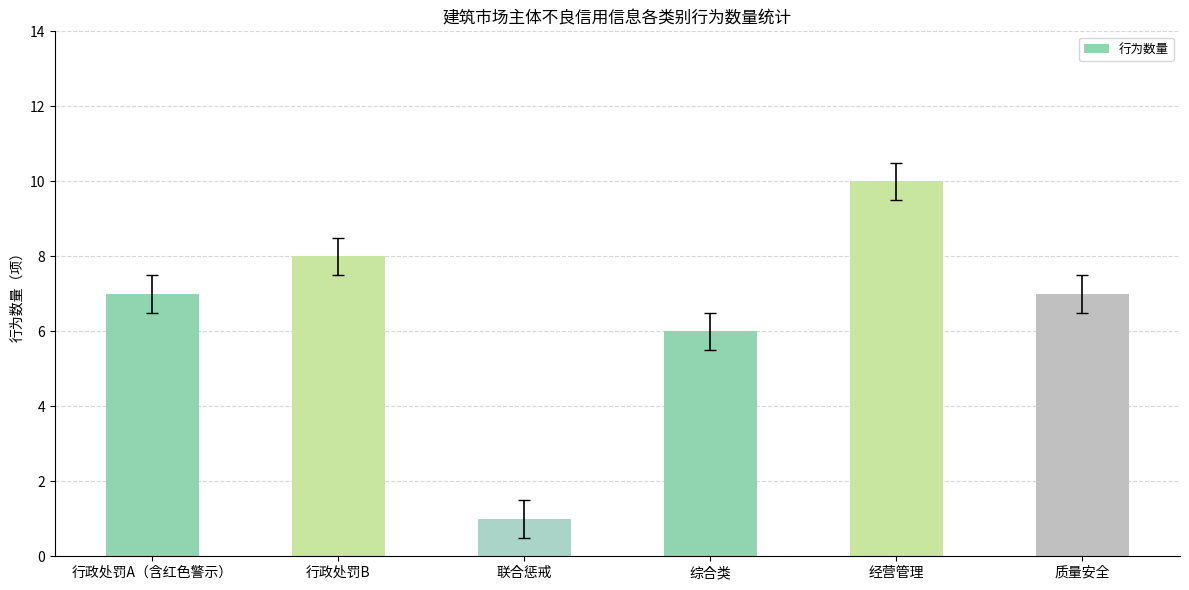

Reading right to left, transcribe all the data shown in this chart.

质量安全=7	经营管理=10	综合类=6	联合惩戒=1	行政处罚B=8	行政处罚A（含红色警示）=7